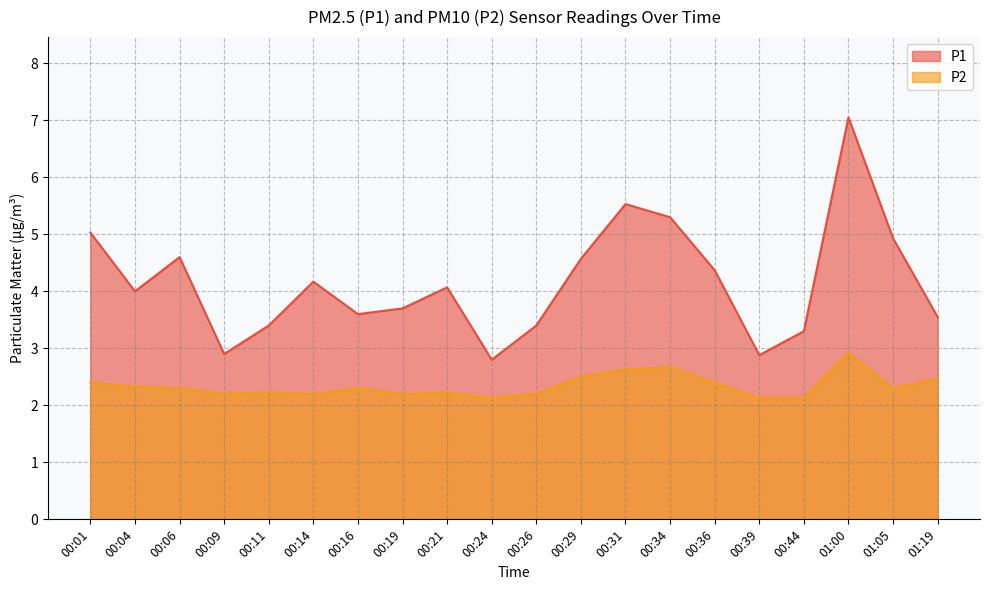

Which label corresponds to the largest value in the chart?

01:00